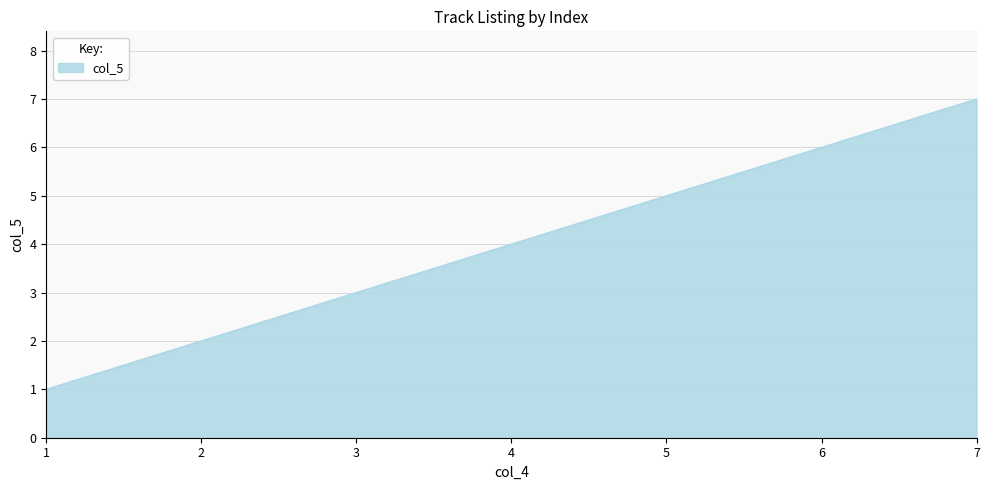

What is the sum of all values?

28